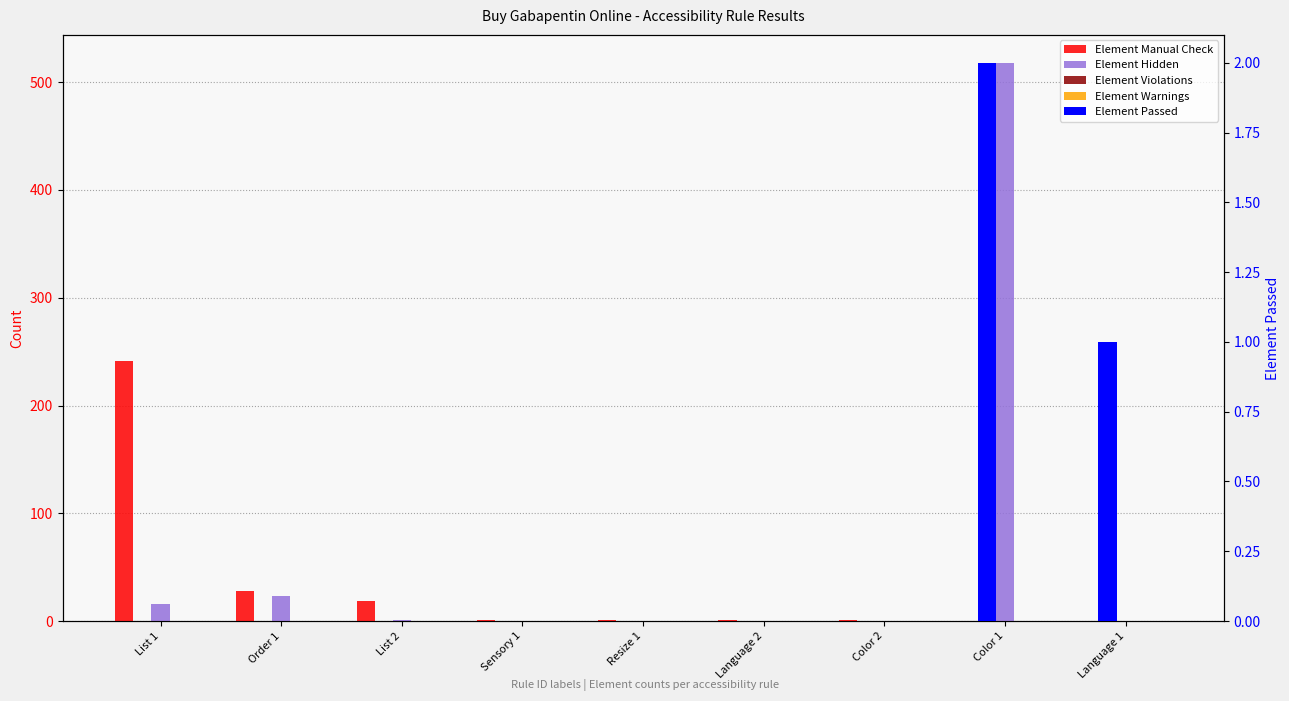

What are all the series names shown in the legend?

Element Manual Check, Element Hidden, Element Violations, Element Warnings, Element Passed